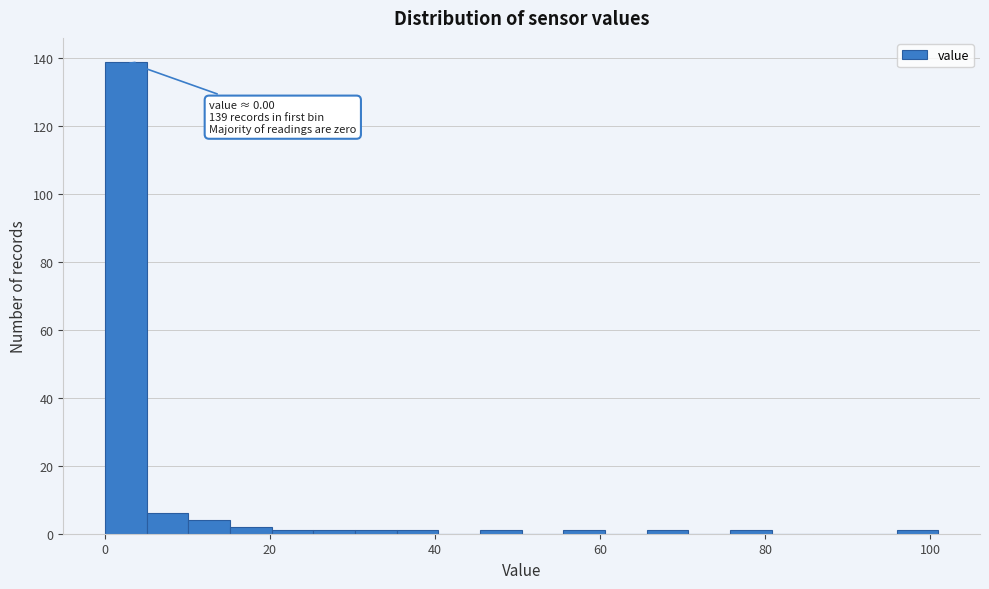

Read against the x-axis, roughly where is the centre of the tallest bar?

2